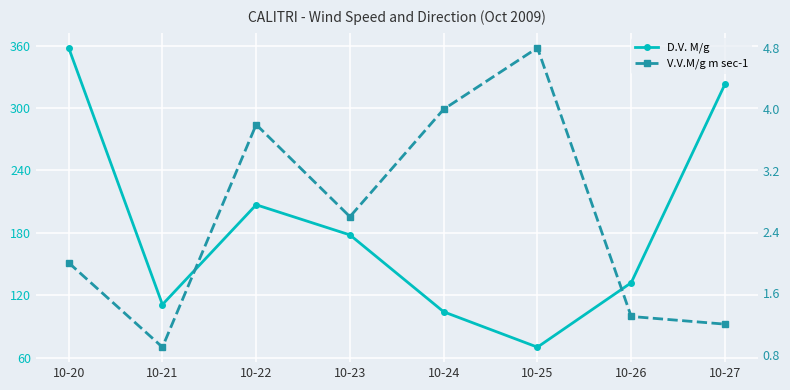

Rank the series by their average value, from lowest to highest.

V.V.M/g m sec-1, D.V. M/g